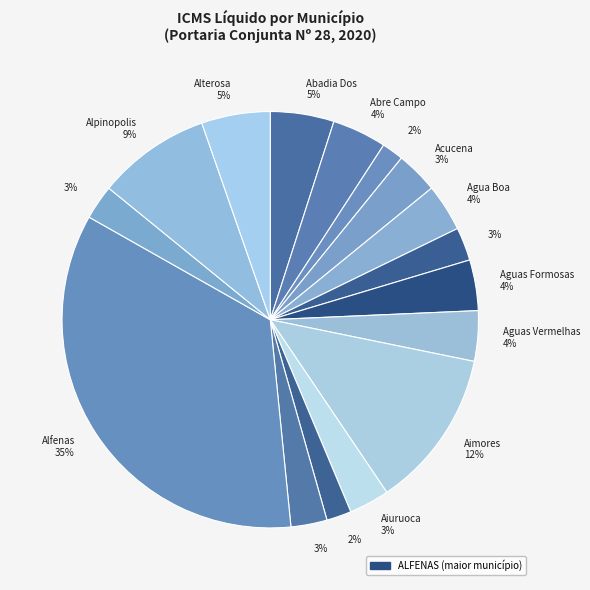

How many segments does this pie chart have?

16